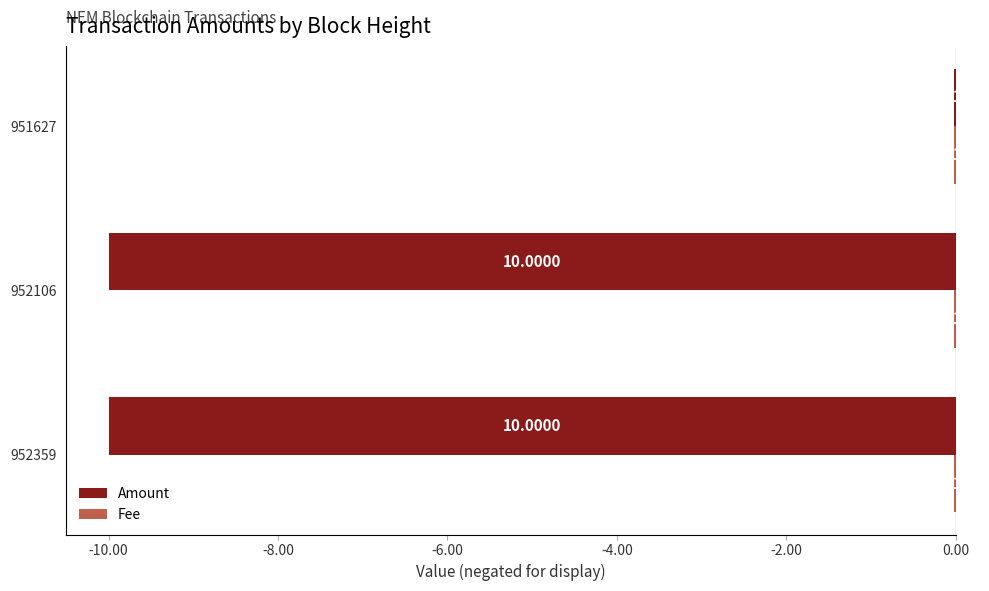

At which category is the sum across all series the highest?

951627